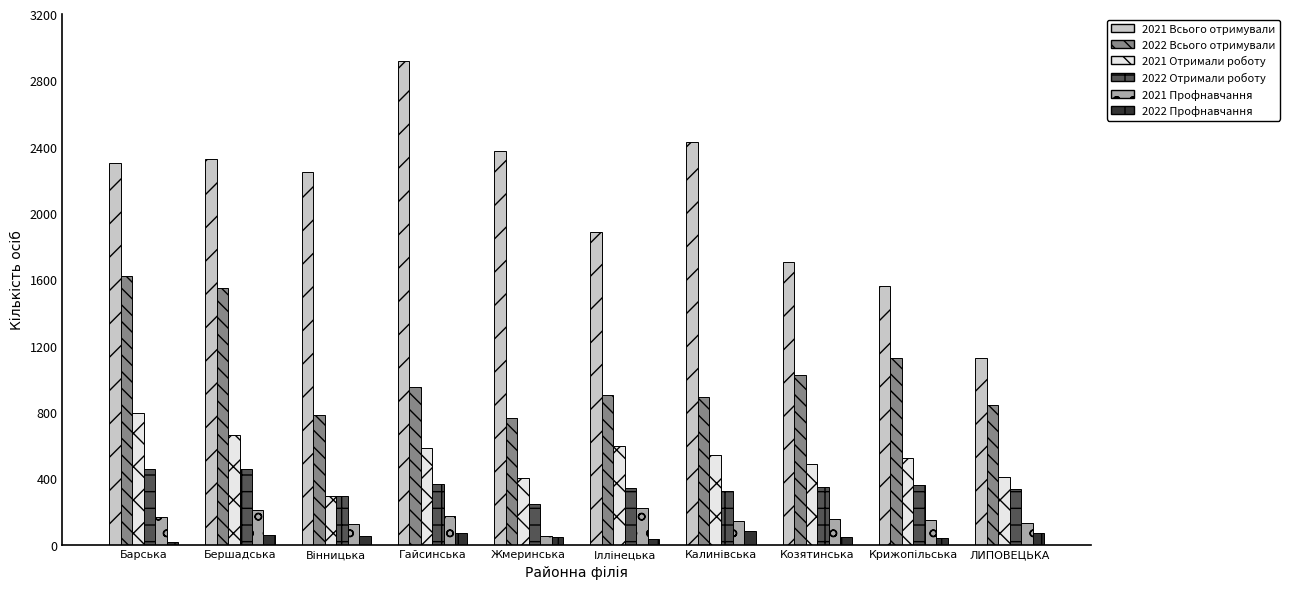

The 2022 Профнавчання series shows 68 at Гайсинська. True or false?

True